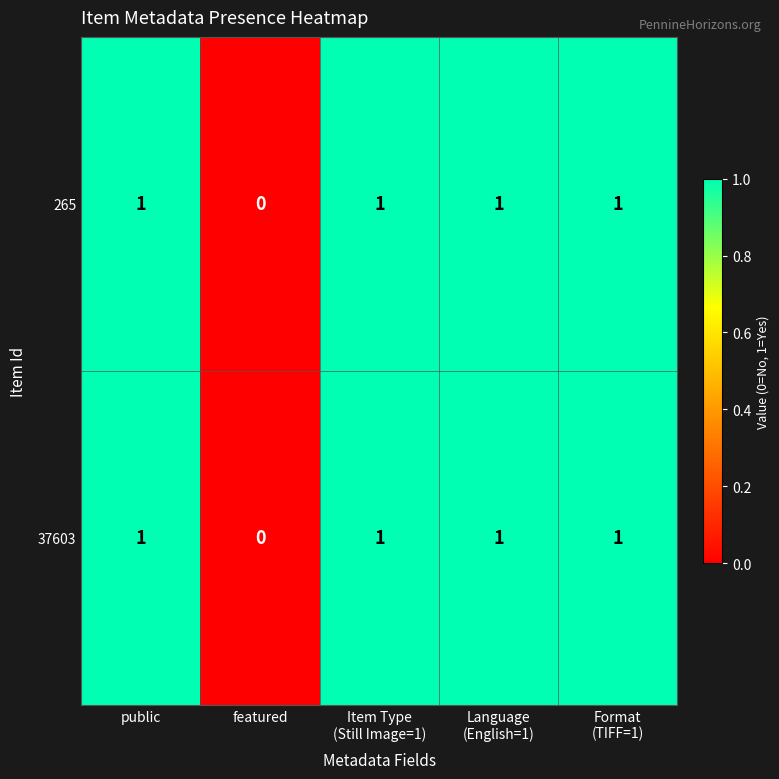

Which category has the lowest value in the 37603 series?

featured